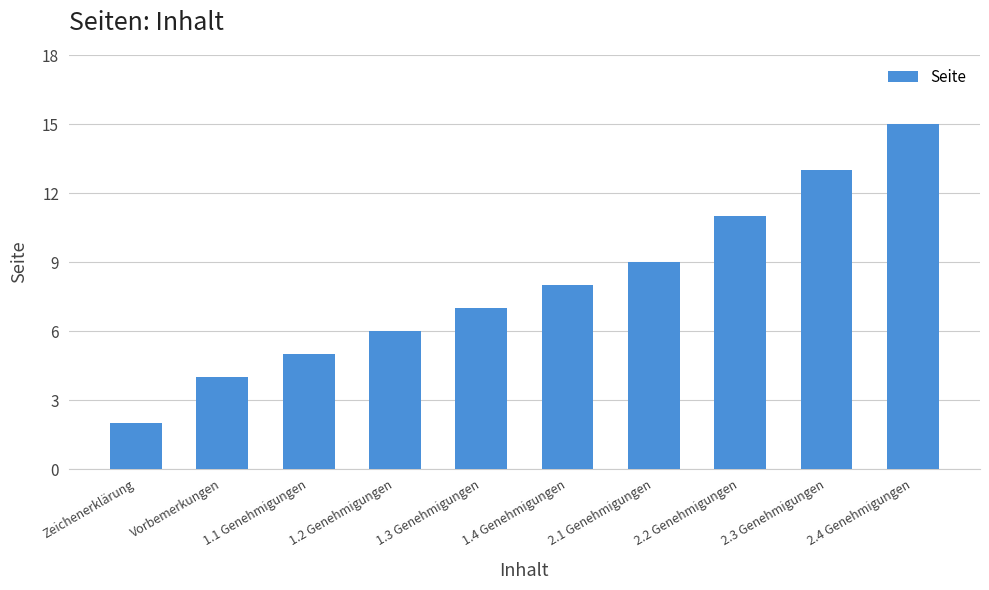

How many bars are there in total?

10